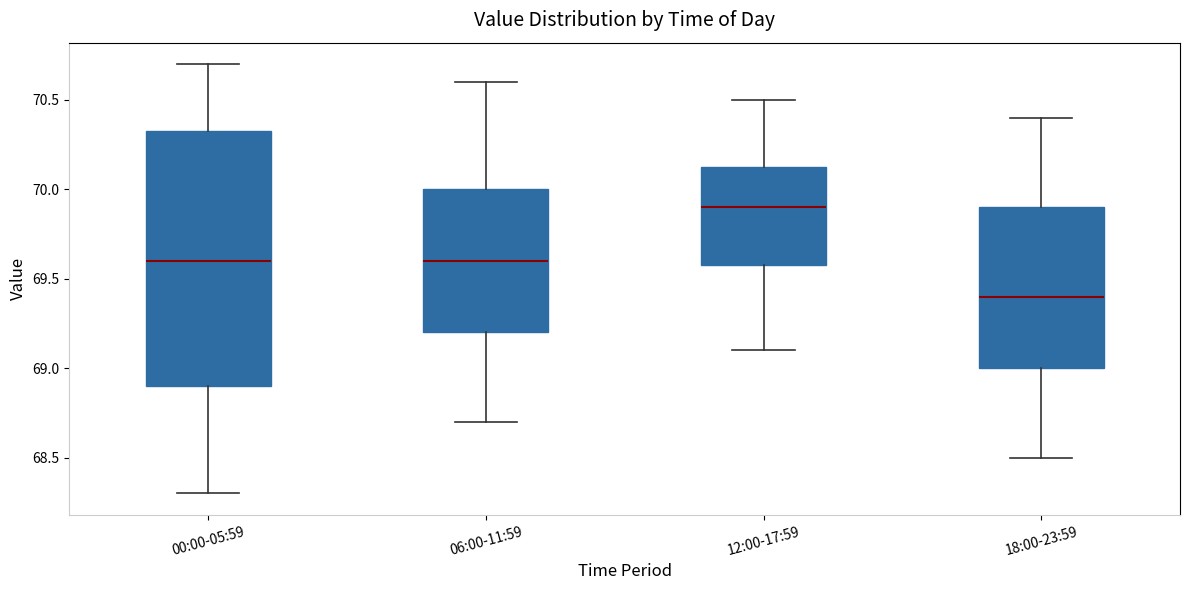

Reading left to right, transcribe this box plot: for each box, give where its median line is, the range the box spans, and where its two whiskers end, as read against the y-axis. The values are not printed on the chart, so give them approximately, as read against the axis.

00:00-05:59: median 69.60, box 68.90 to 70.35, whiskers 68.30 to 70.70
06:00-11:59: median 69.60, box 69.20 to 70.00, whiskers 68.70 to 70.60
12:00-17:59: median 69.90, box 69.60 to 70.15, whiskers 69.10 to 70.50
18:00-23:59: median 69.40, box 69.00 to 69.90, whiskers 68.50 to 70.40